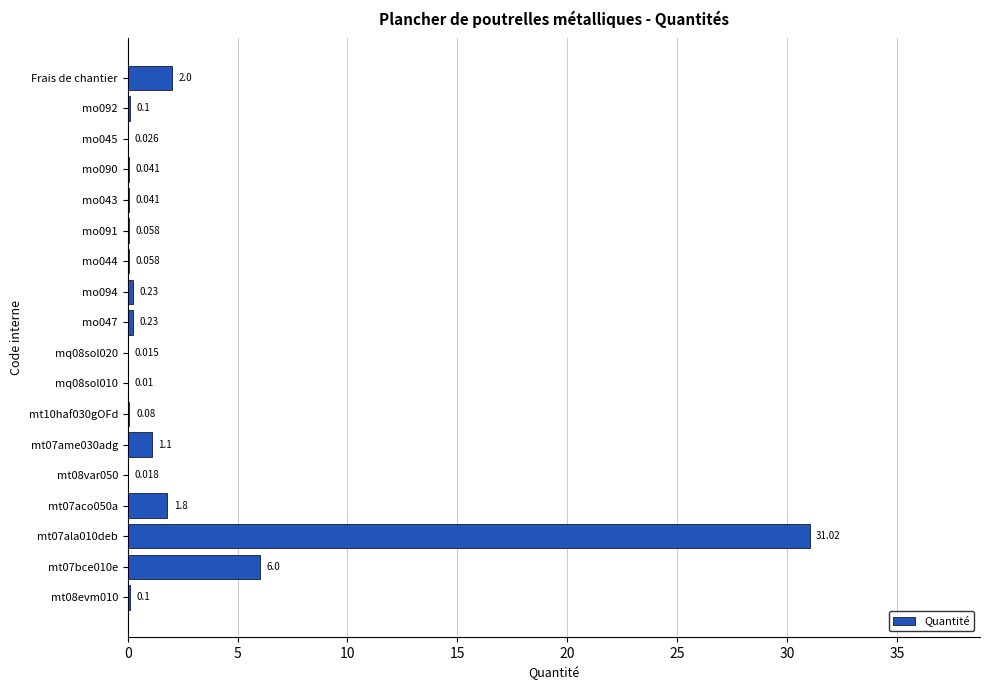

Between mo045 and Frais de chantier, which is larger?

Frais de chantier